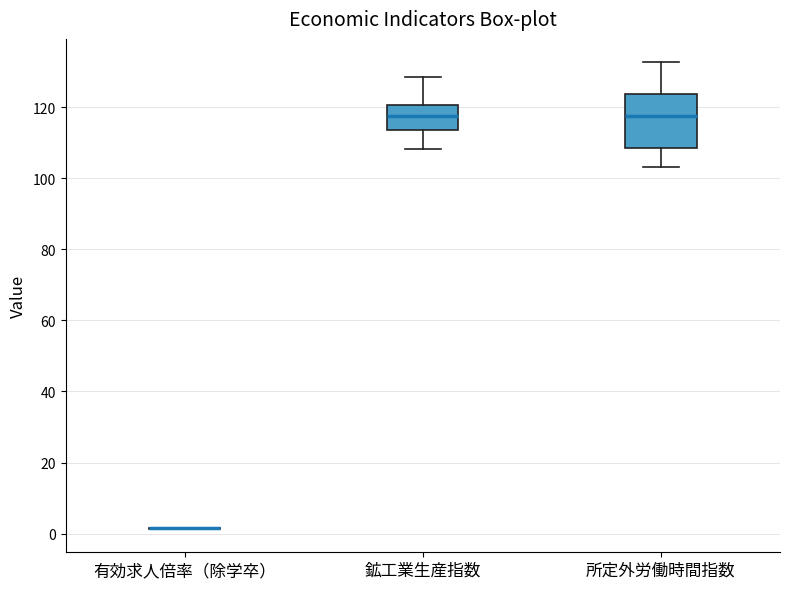

Where does the lower whisker of the box for 鉱工業生産指数 end on the y-axis? The values are not printed on the chart, so give them approximately, as read against the axis.

108